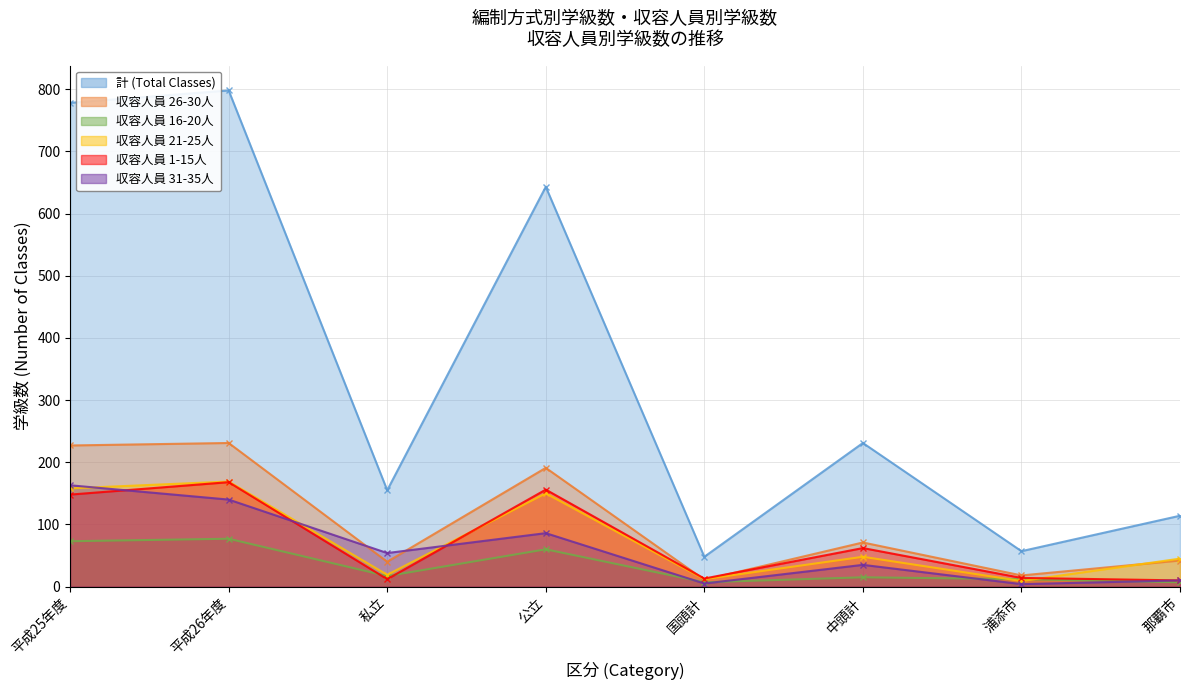

Between 浦添市 and 那覇市, which is larger?

那覇市